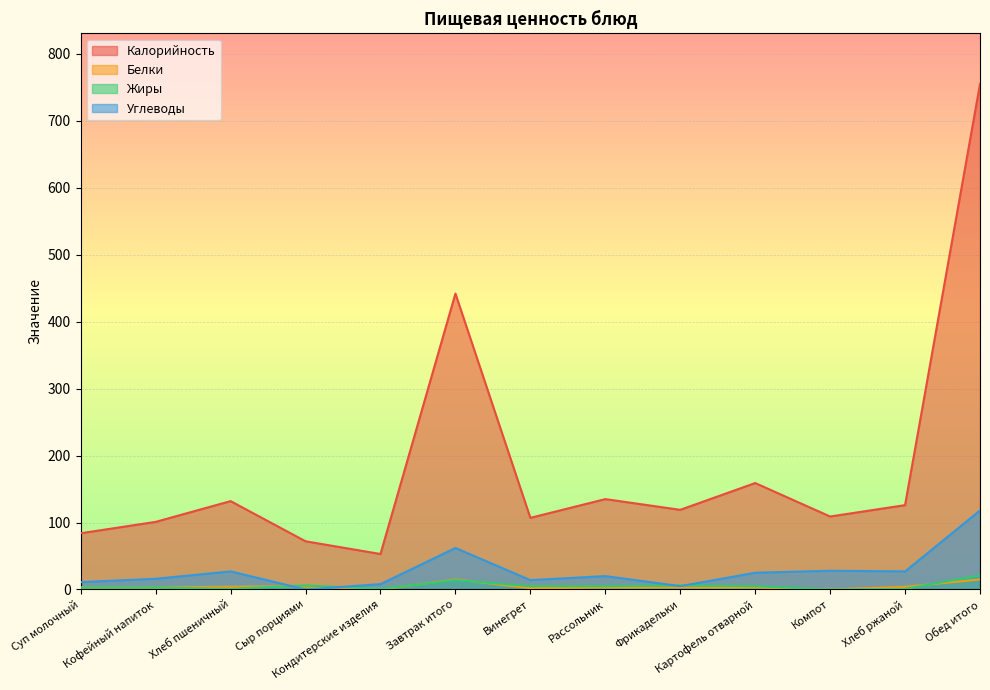

True or false: Калорийность and Белки cross at least once.

False